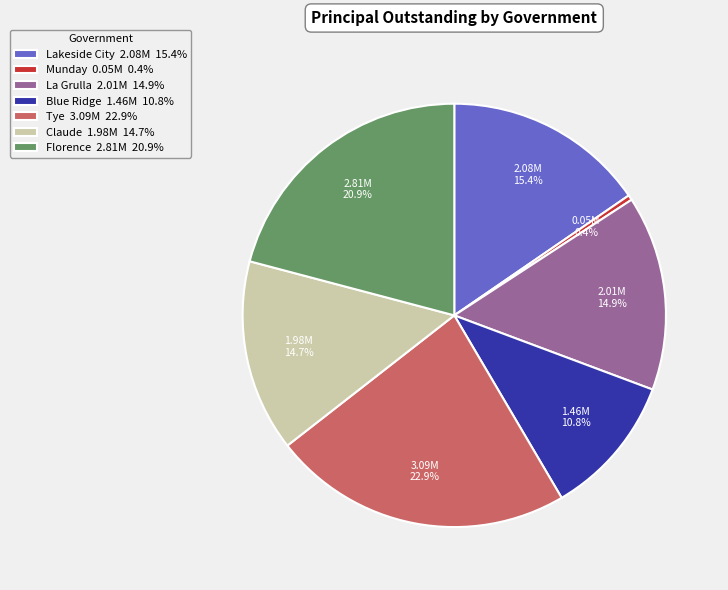

Is there any slice that represents more than half of the pie?

No